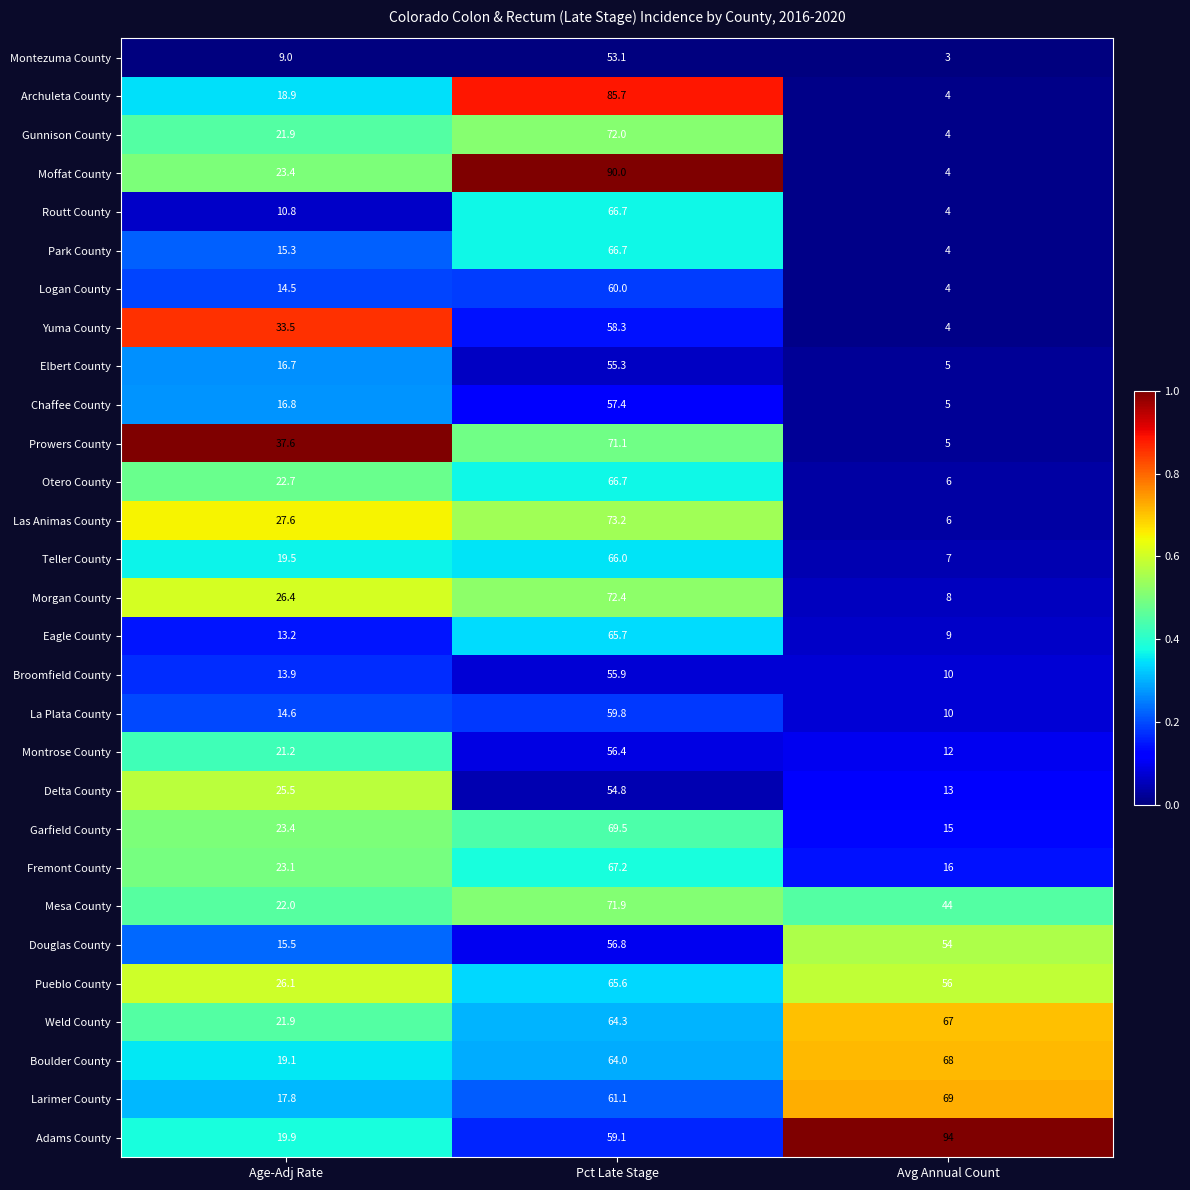

The Gunnison County series shows 21.9 at Age-Adj Rate. True or false?

True